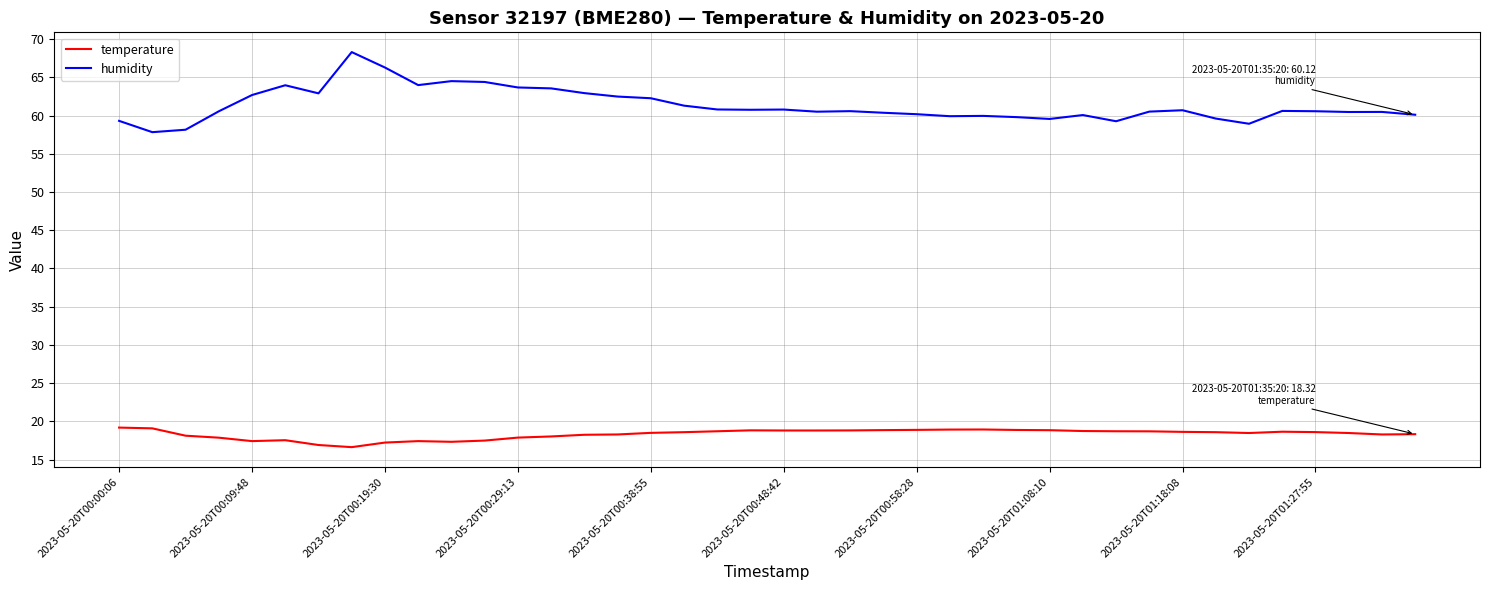

Which series has the widest spread of values?

humidity